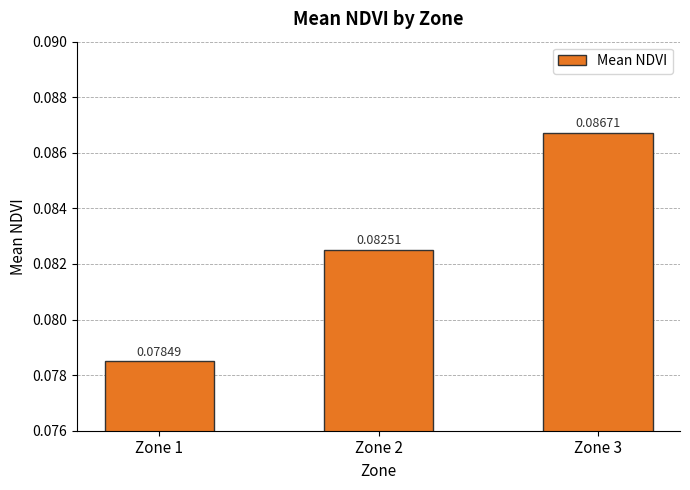

List the labels in order of value, smallest first.

Zone 1, Zone 2, Zone 3